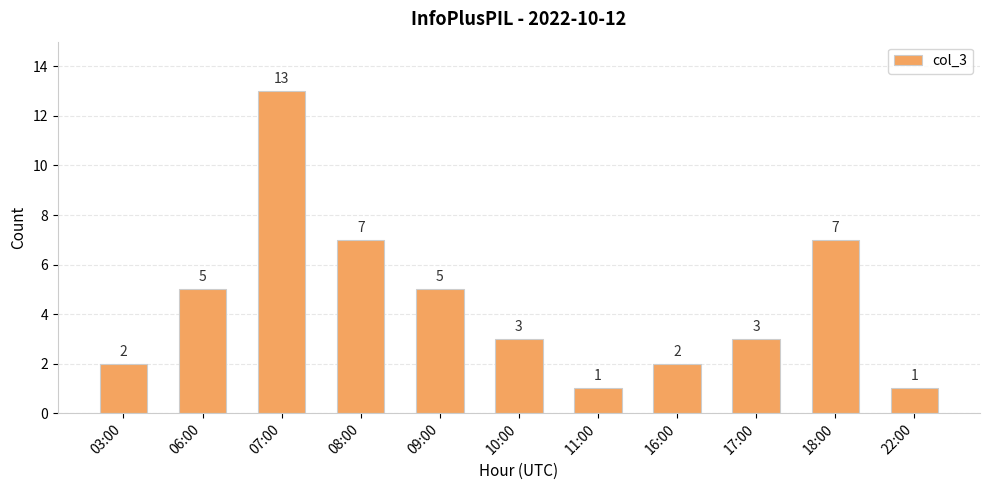

Reading left to right, what are all the values shown in this chart?

03:00=2	06:00=5	07:00=13	08:00=7	09:00=5	10:00=3	11:00=1	16:00=2	17:00=3	18:00=7	22:00=1